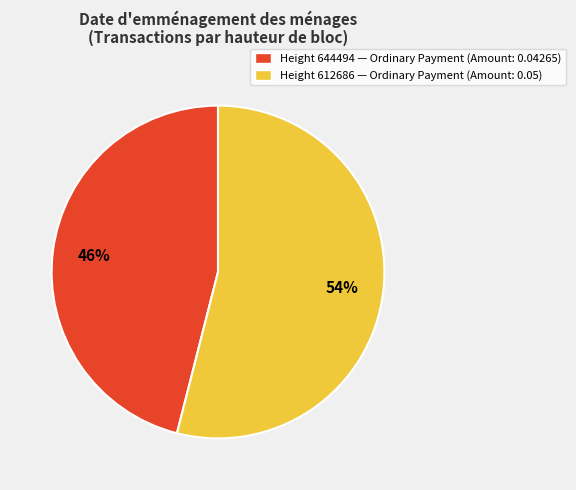

To the nearest percent, what percentage of the pie is Height 644494 — Ordinary Payment (Amount: 0.04265)?

46%